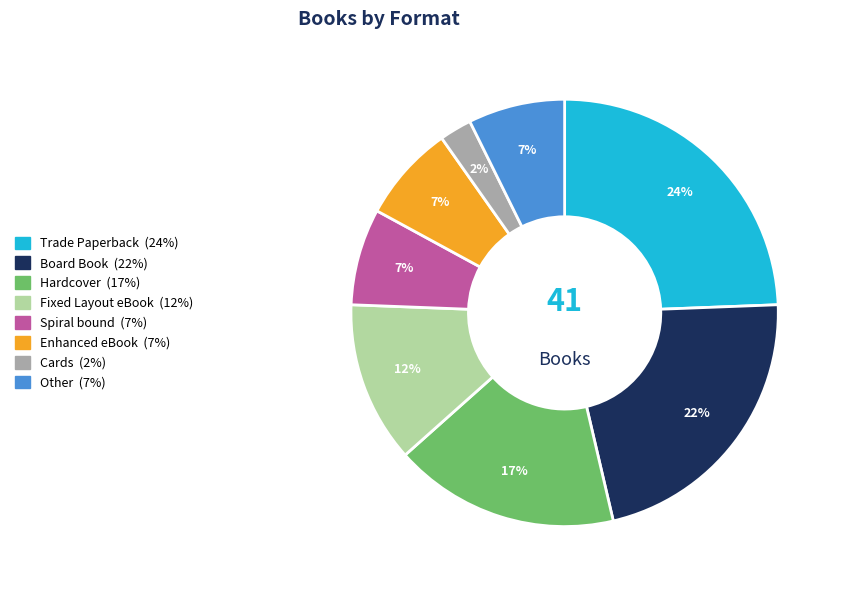

How many slices are in this pie chart?

8